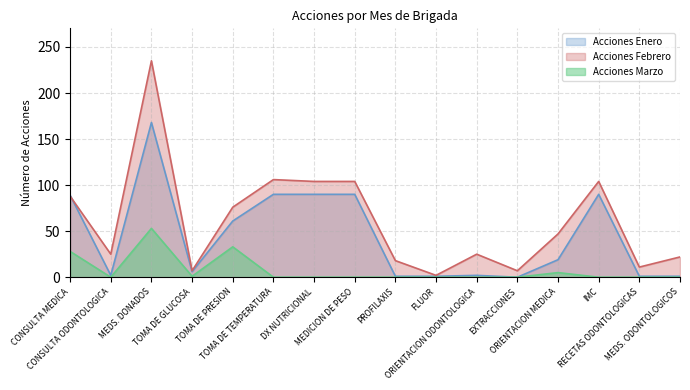

True or false: Acciones Marzo and Acciones Febrero intersect in this chart.

False